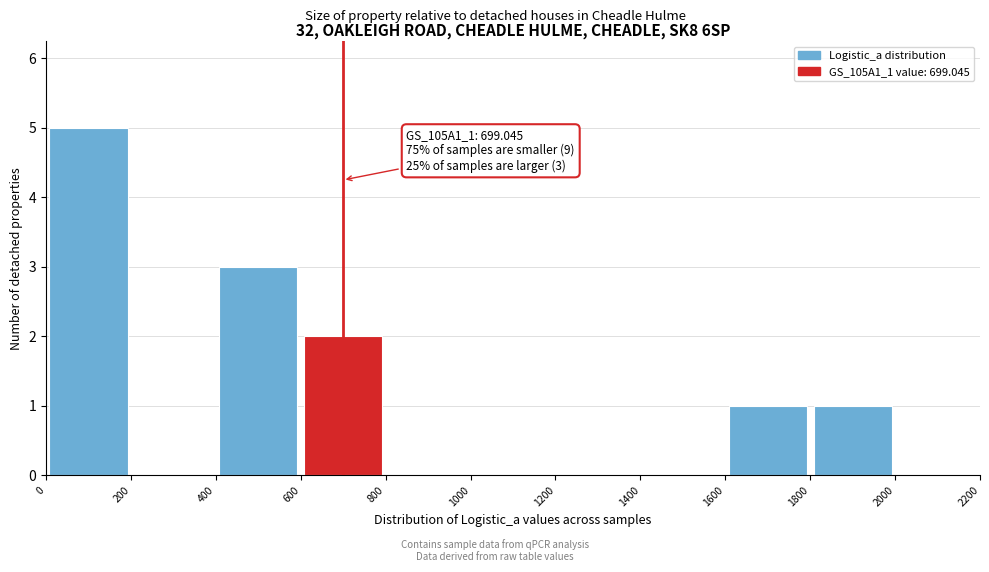

Which range on the x-axis has the tallest bar?

0 to 200